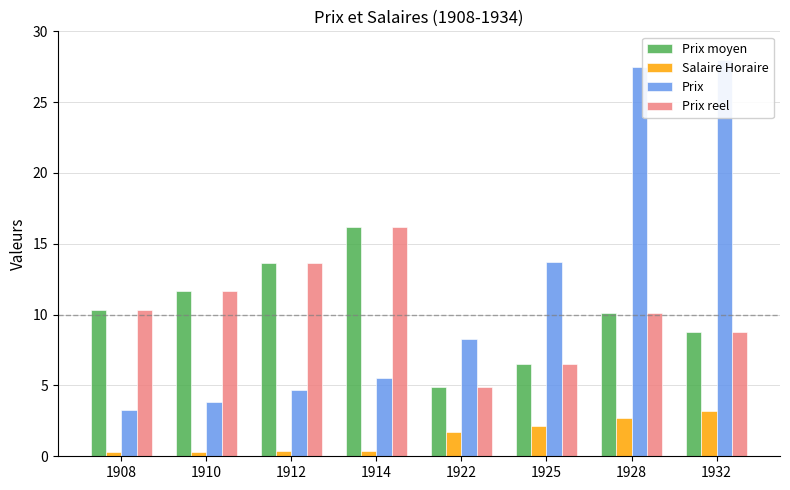

List the labels in order of Prix moyen value, largest first.

1914, 1912, 1910, 1908, 1928, 1932, 1925, 1922